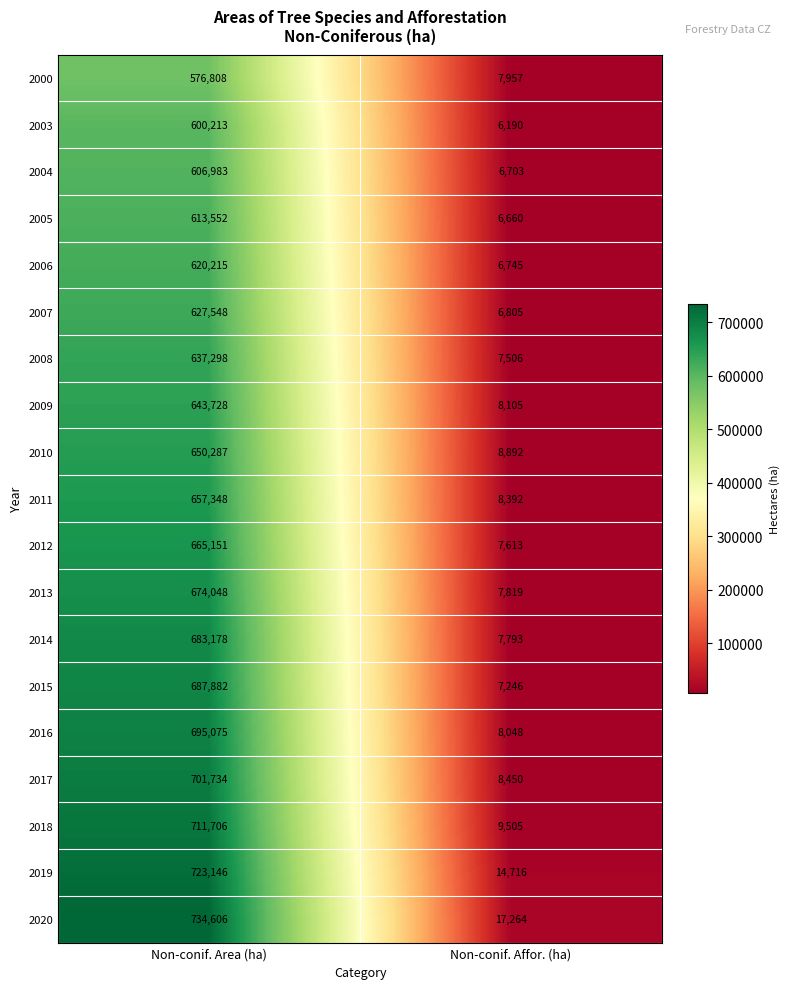

The value of 2017 at Non-conif. Affor. (ha) is 8450. True or false?

True